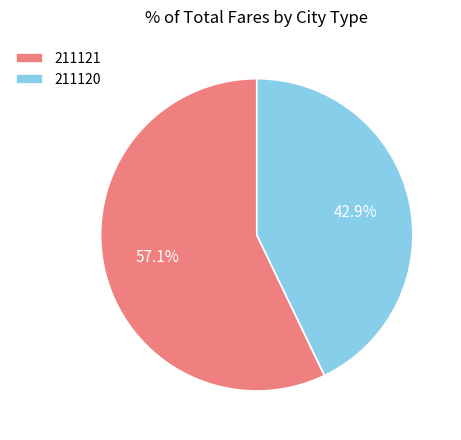

How much of the chart is everything except 211120?

57.1%